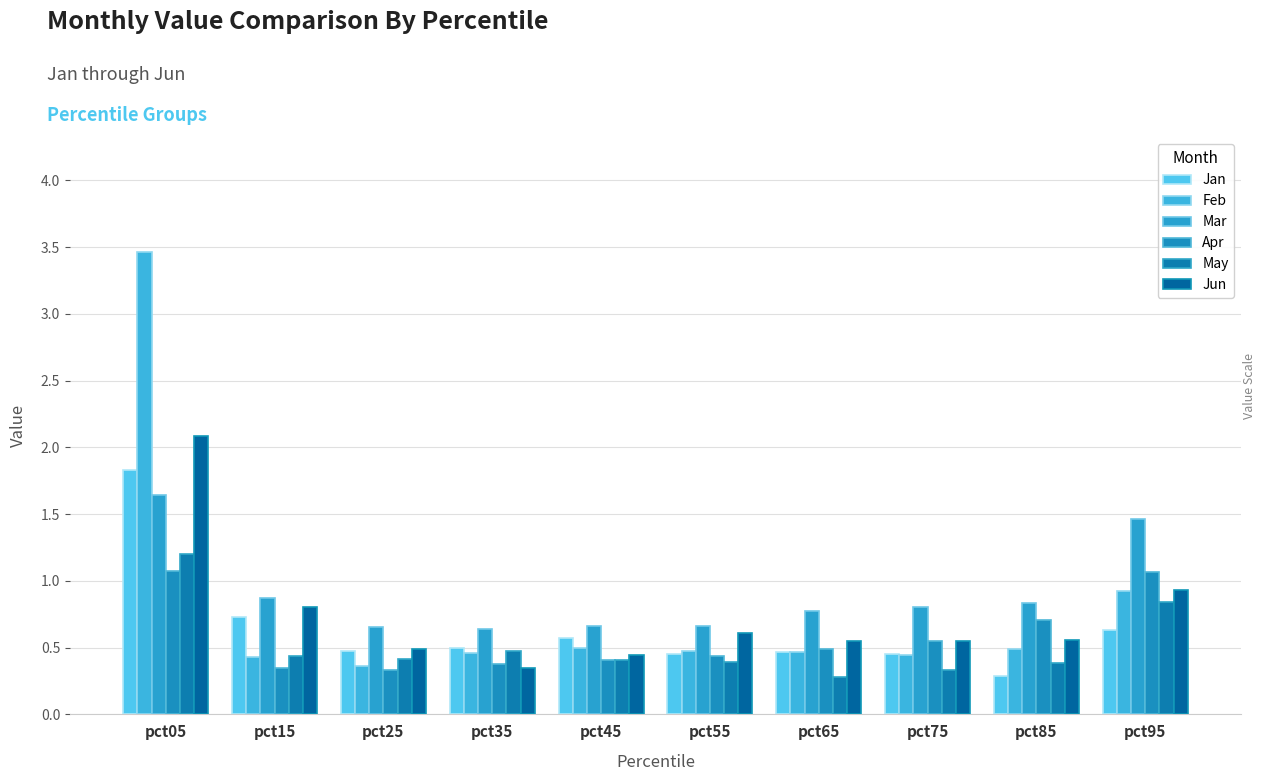

What is the spread (max minus min) of values at pct95?

0.8